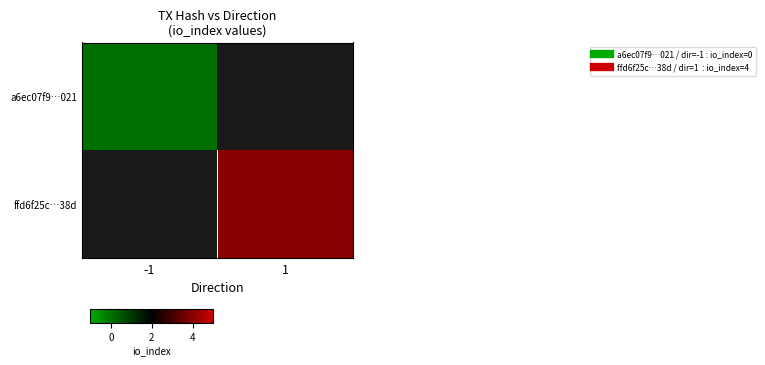

Rank the categories by a6ec07f9…021 value from highest to lowest.

-1, 1